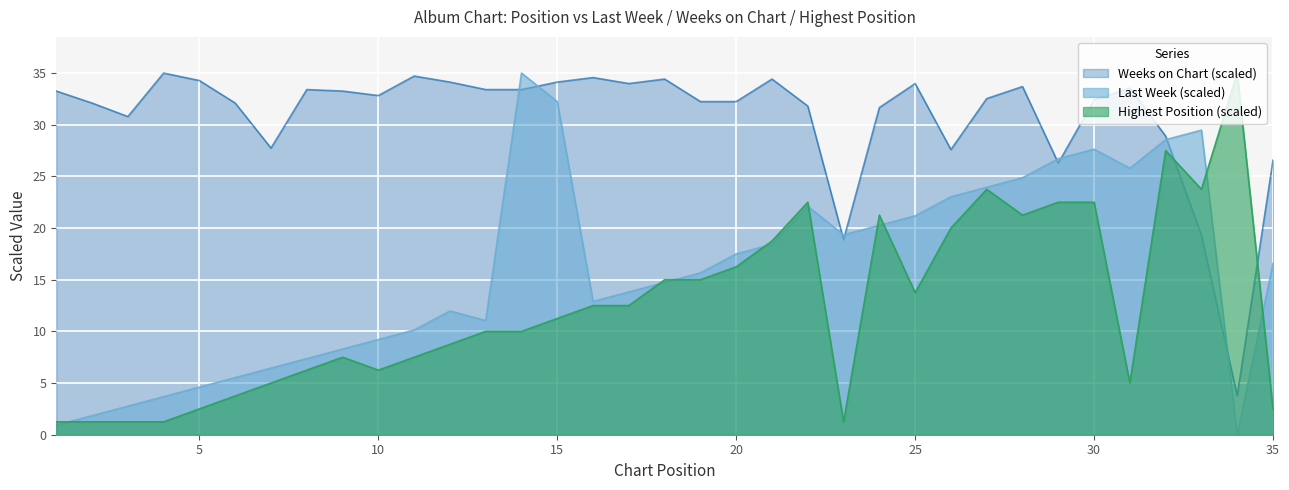

Where is the first local minimum for Posicion mas alta?

10